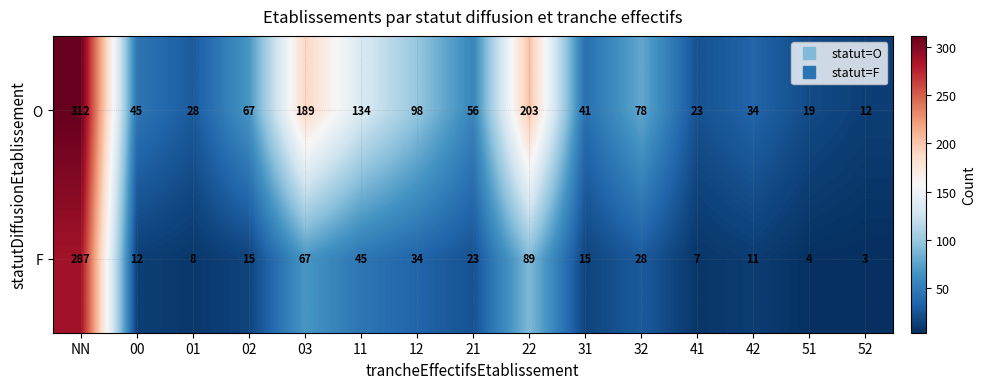

Where is F nearest to the value 145?

22